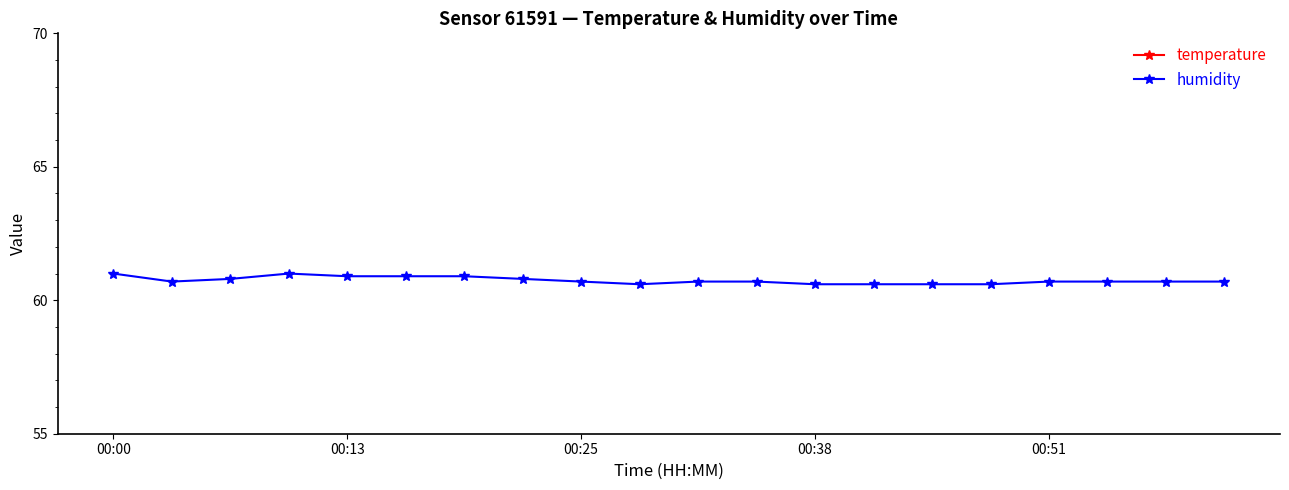

What is the maximum value for temperature?

18.6